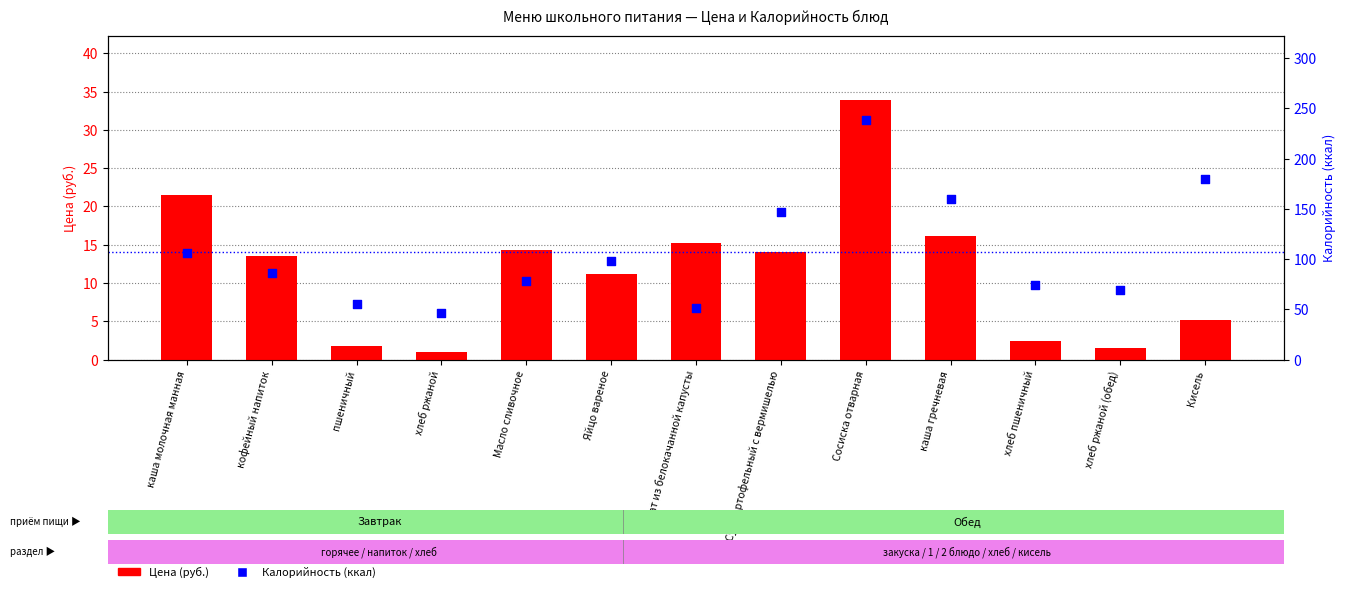

Which series contains the lowest Y value?

Цена (руб.)